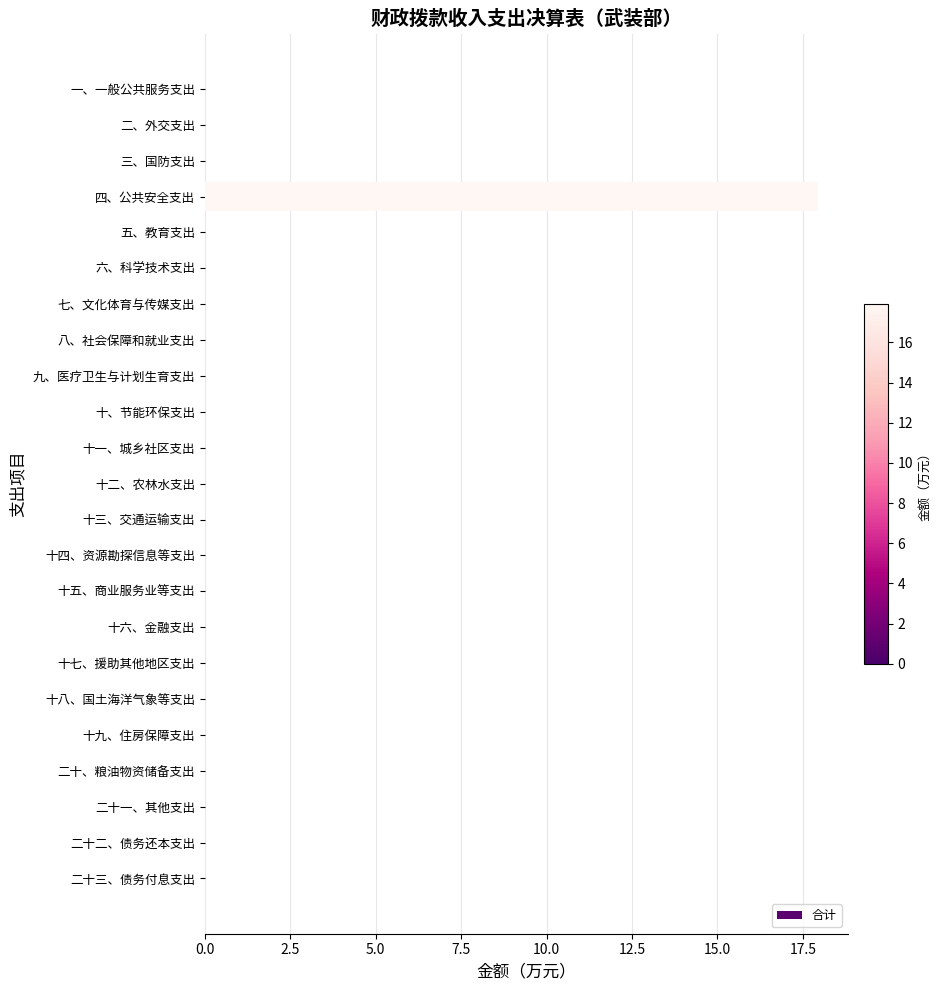

What is the sum of all values?

17.9